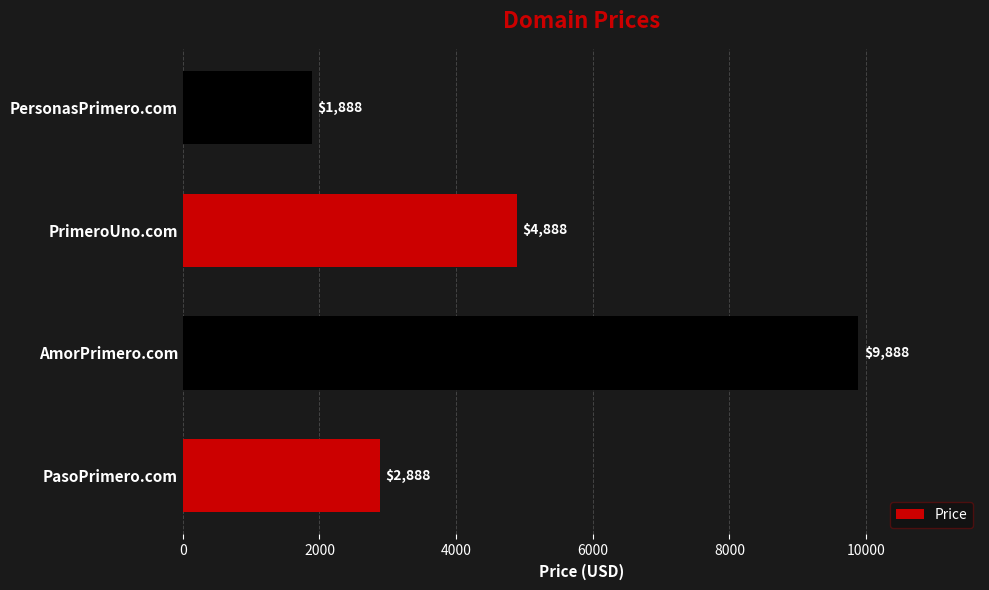

Where is the data nearest to the value 5888?

PrimeroUno.com